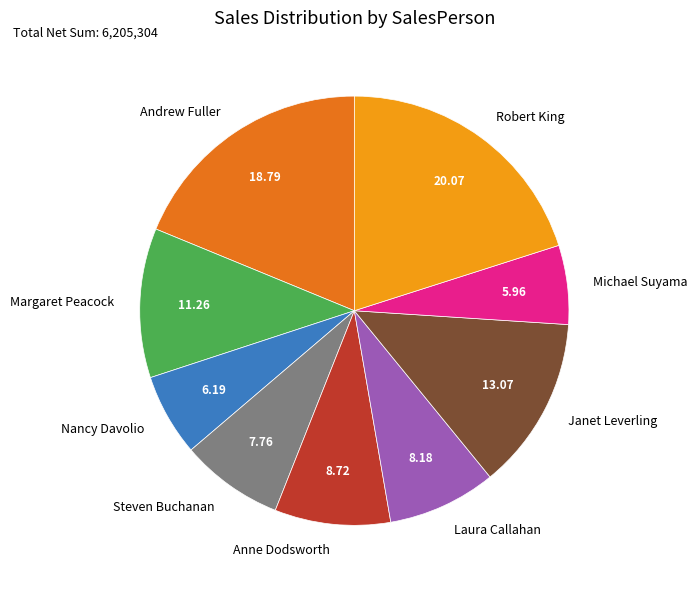

Does any single category account for the majority?

No